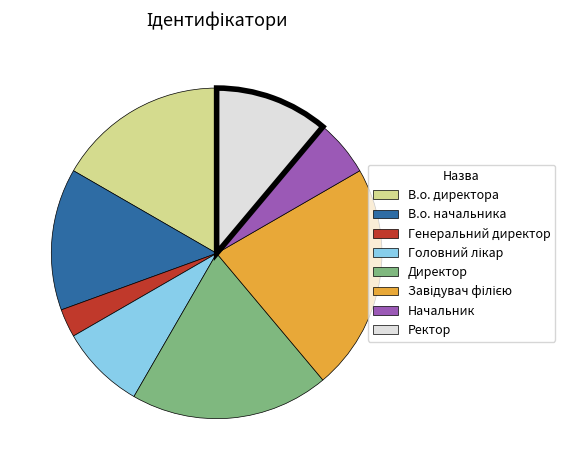

Which category has the smallest portion of the pie?

Генеральний директор